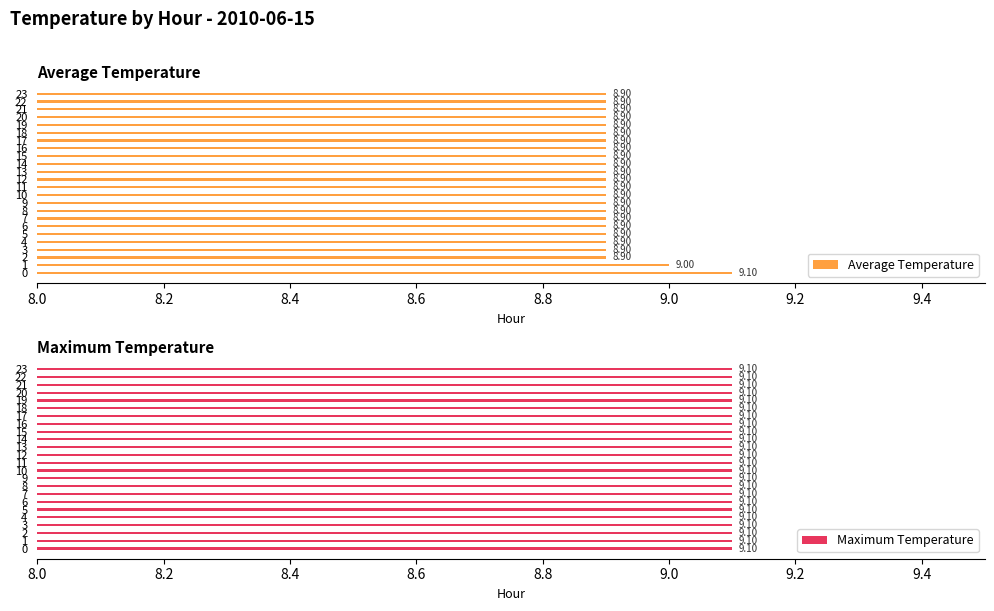

Between 15 and 13, which is larger?

15